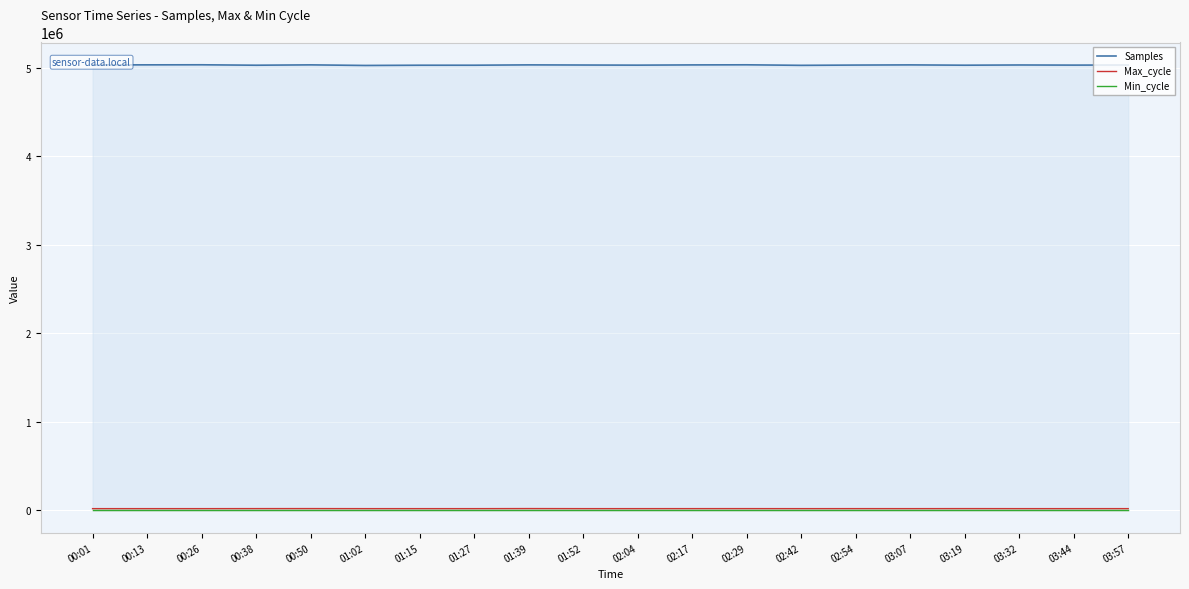

What is the sum of all Max_cycle values?

401310